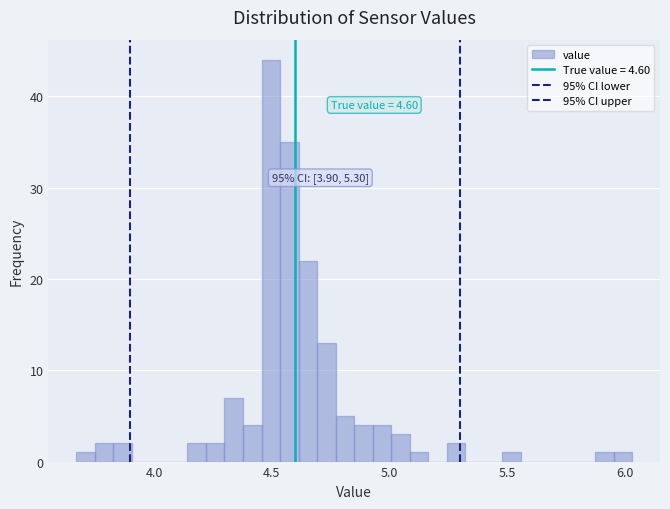

Around what value on the x-axis is the tallest bar? Give the approximate position of its centre, as read against the axis.

4.50